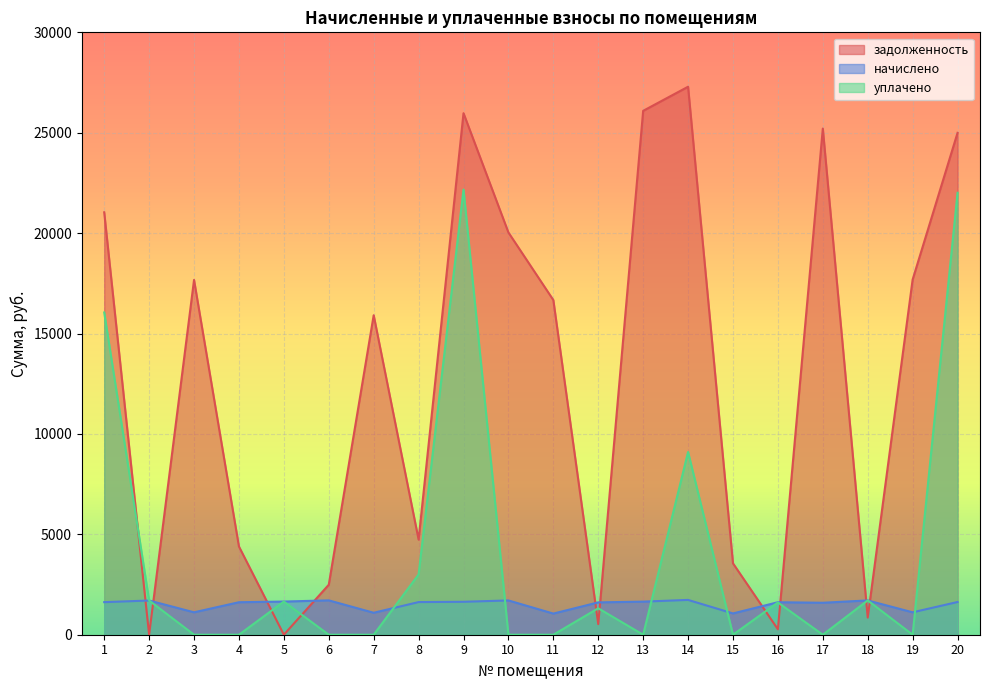

What are all the series names shown in the legend?

задолженность, начислено, уплачено